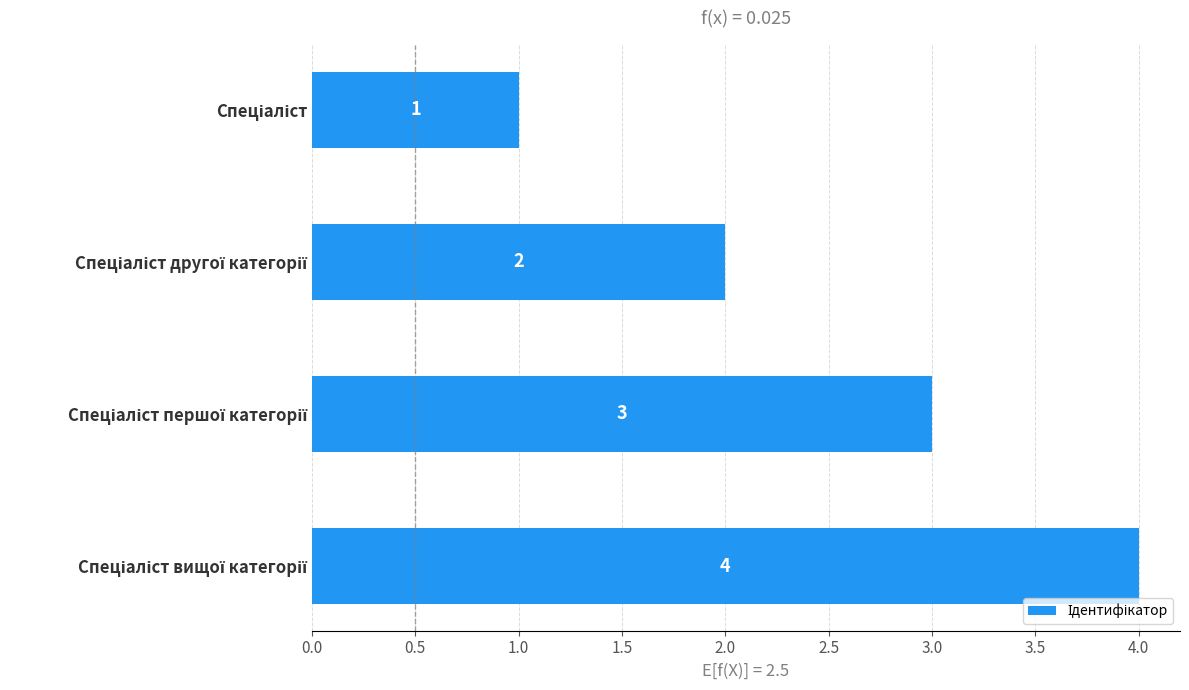

What is the maximum value shown in the chart?

4